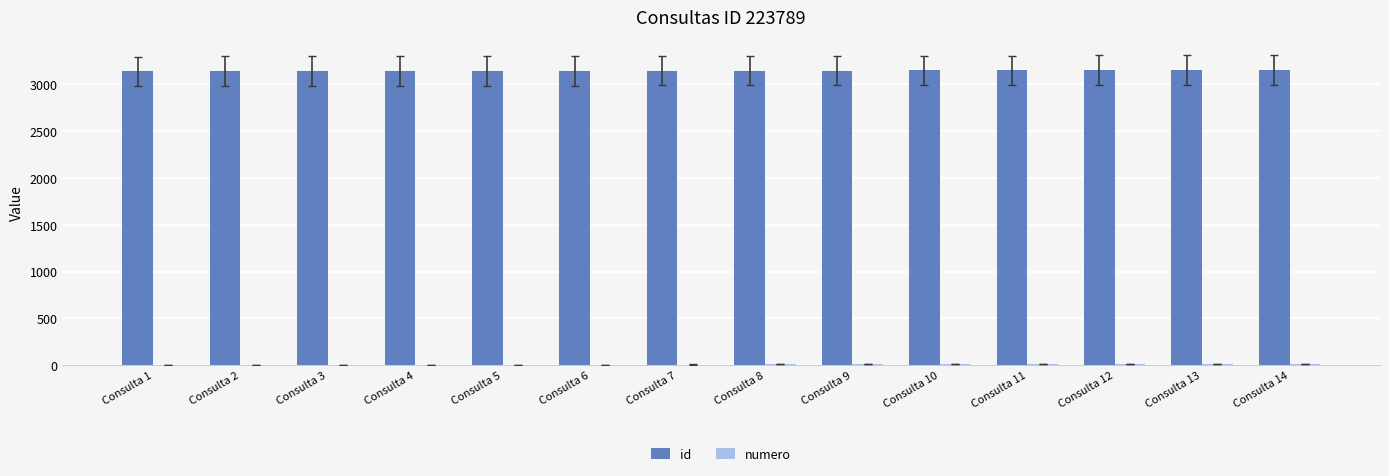

What is the greatest value displayed?

3153